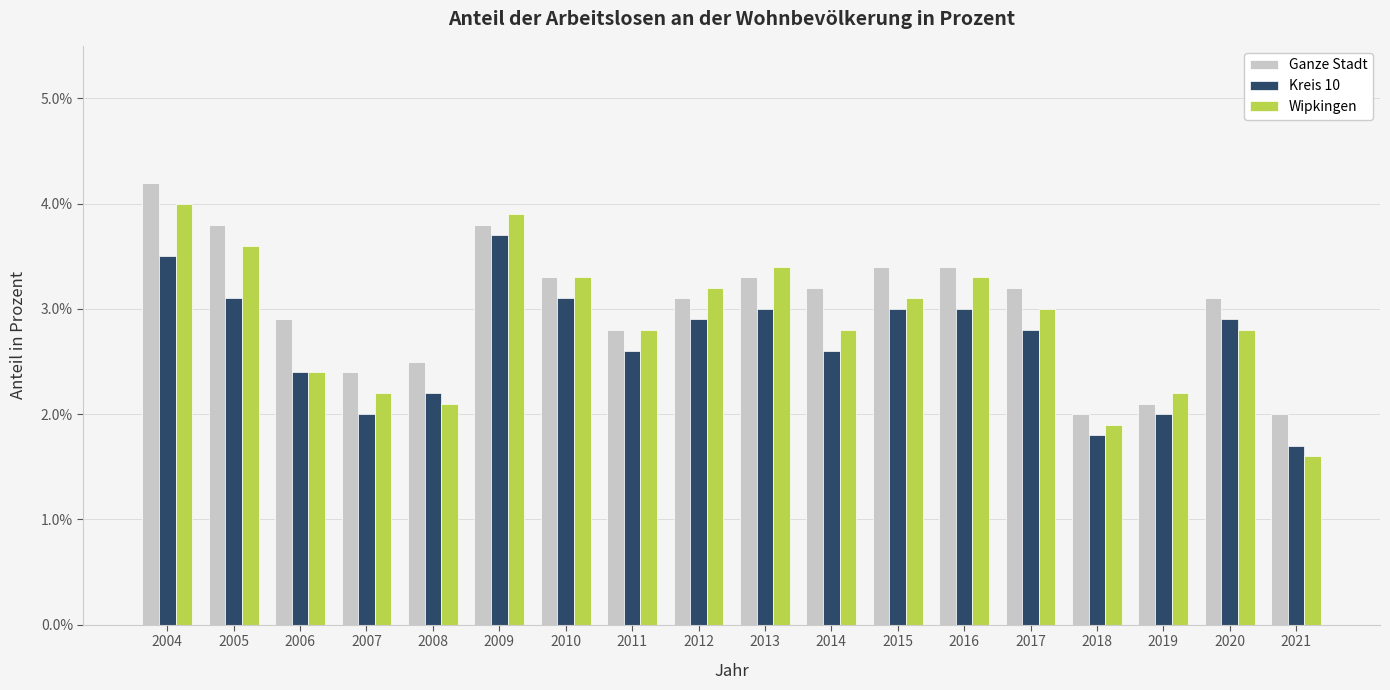

What is the value of the Kreis 10 bar at the 14th from the left?

2.8